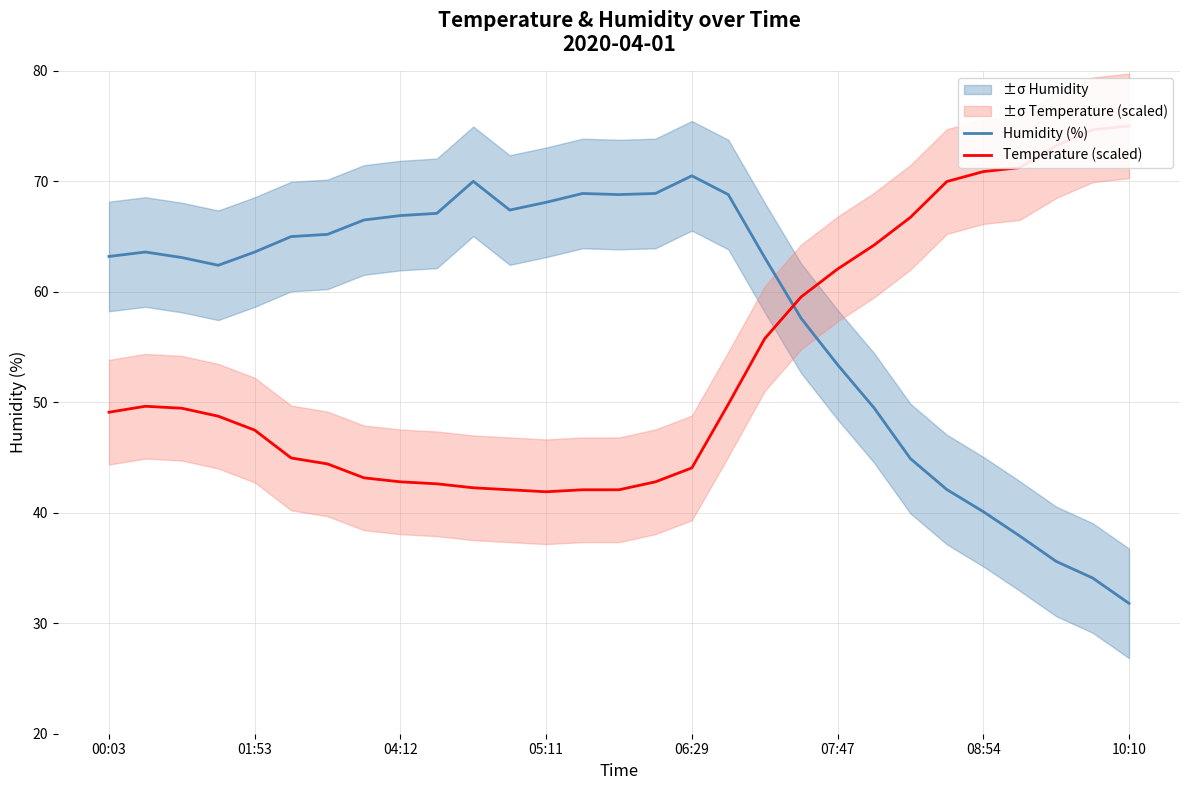

At which label does Humidity (%) reach its minimum?

10:10